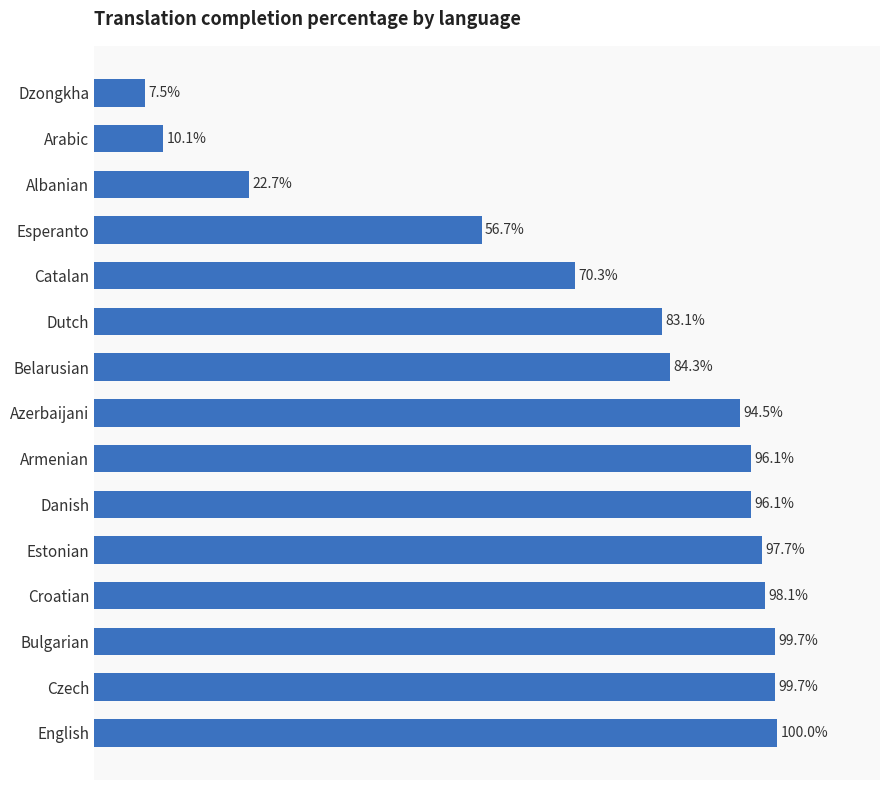

Which category has the highest value across all series?

English